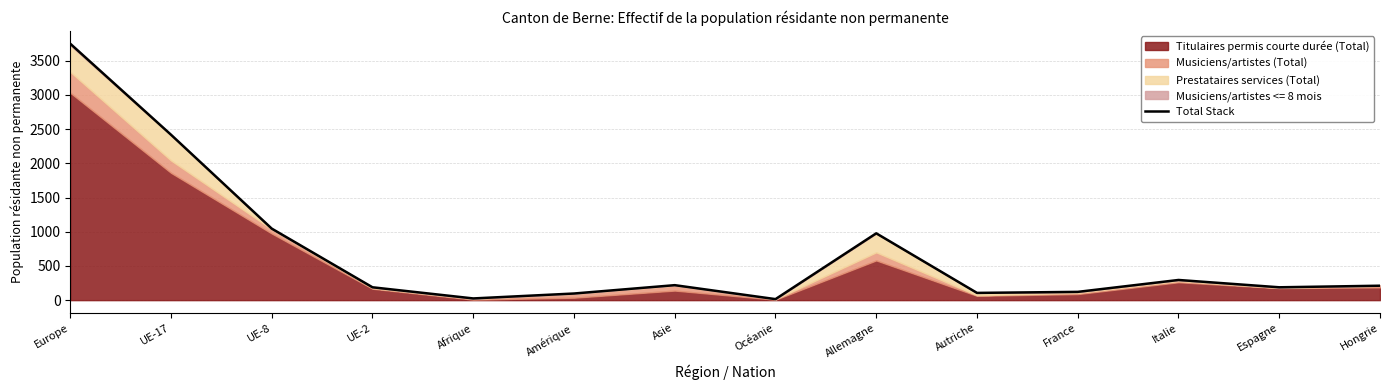

What is the maximum value shown in the chart?

3750